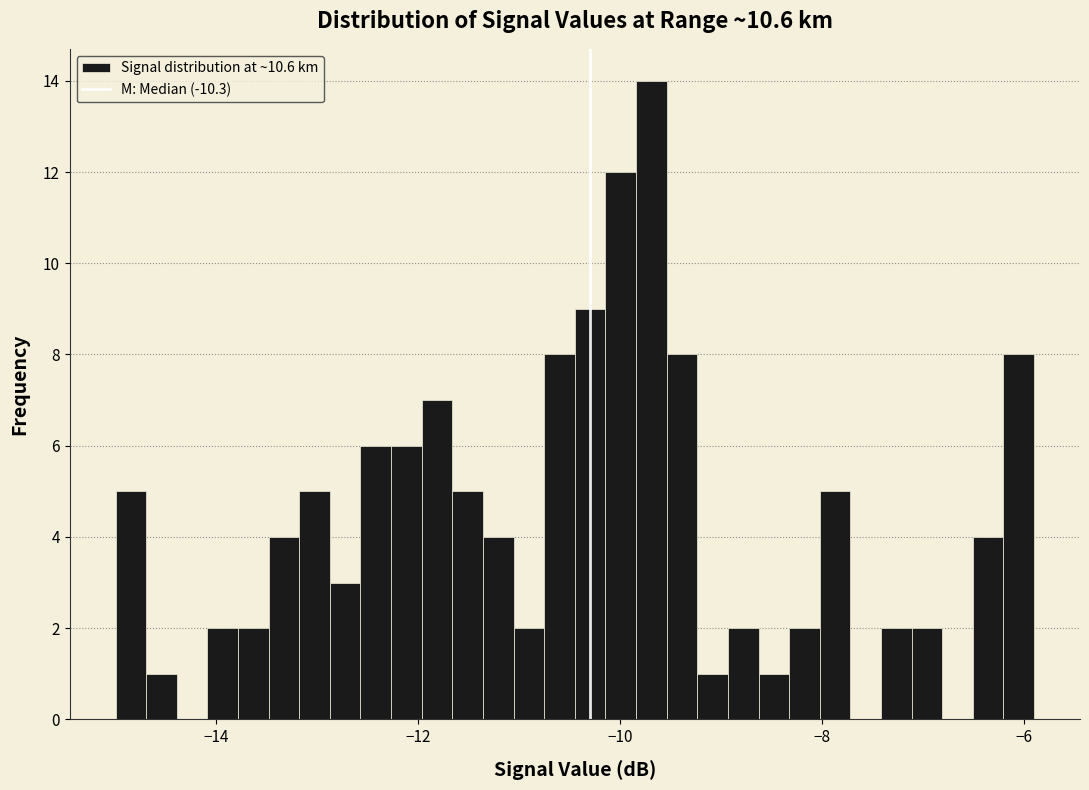

Around what value on the x-axis is the tallest bar? Give the approximate position of its centre, as read against the axis.

-9.6